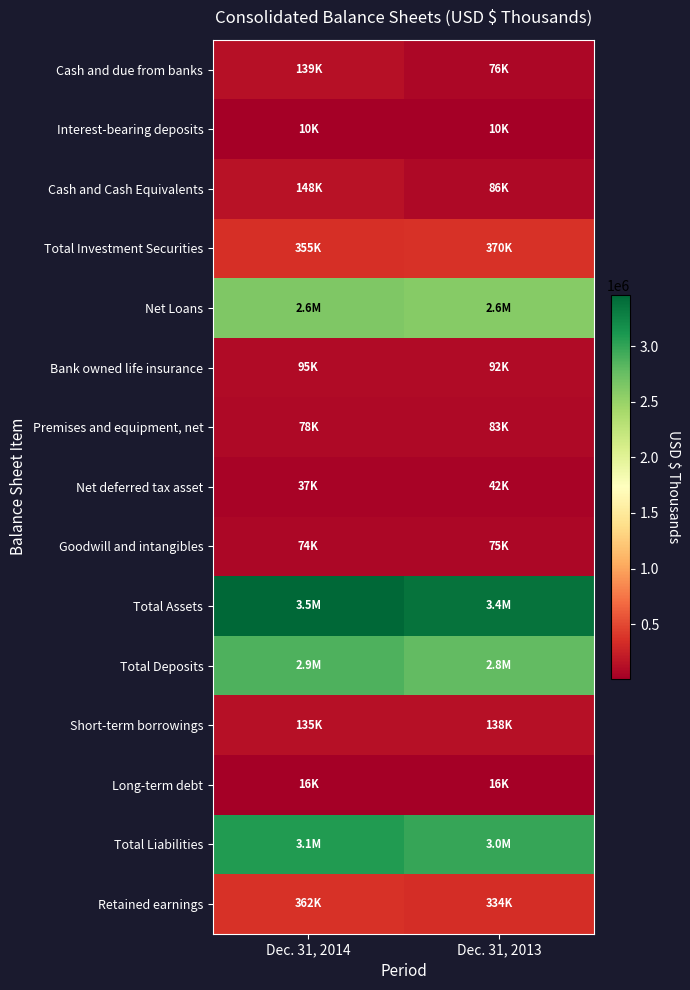

Between Dec. 31, 2014 and Dec. 31, 2013, which series saw the biggest shift?

Total Assets